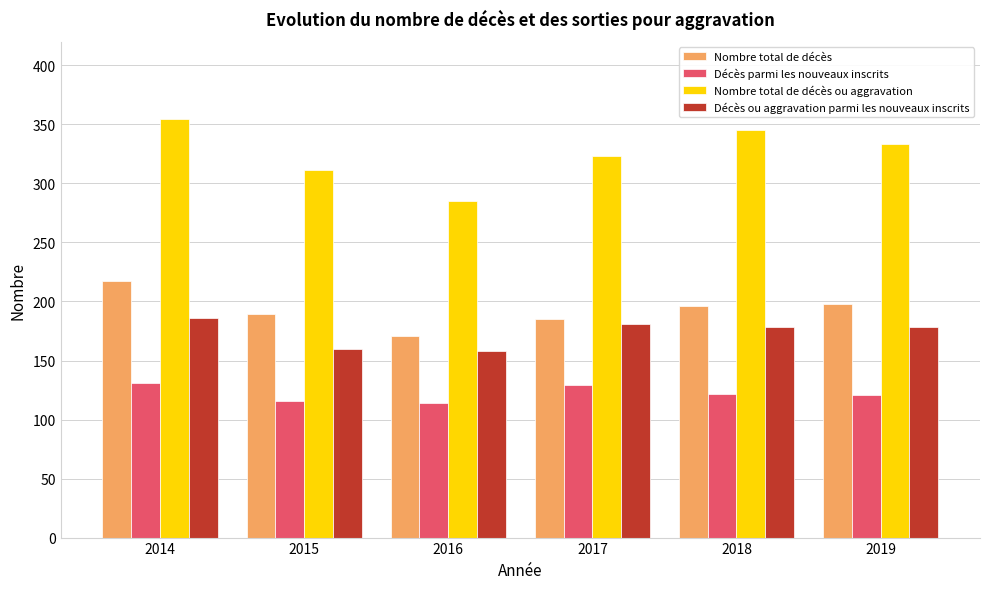

What is the difference between the maximum and minimum values in the Décès parmi les nouveaux inscrits series?

17